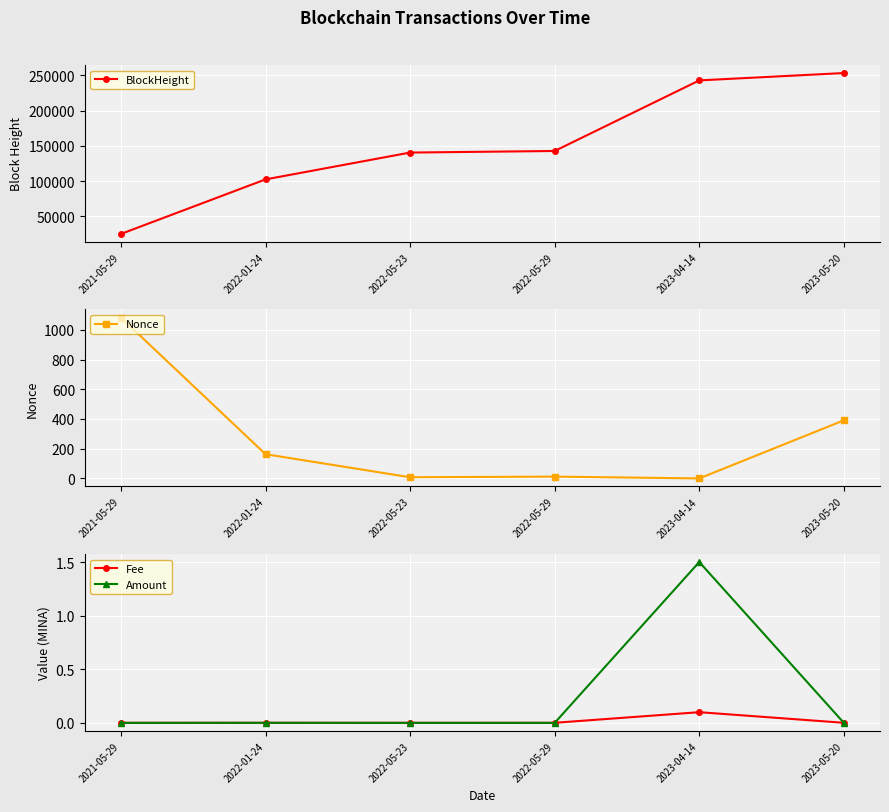

The BlockHeight series shows 221419.1 at 2022-05-29. True or false?

False